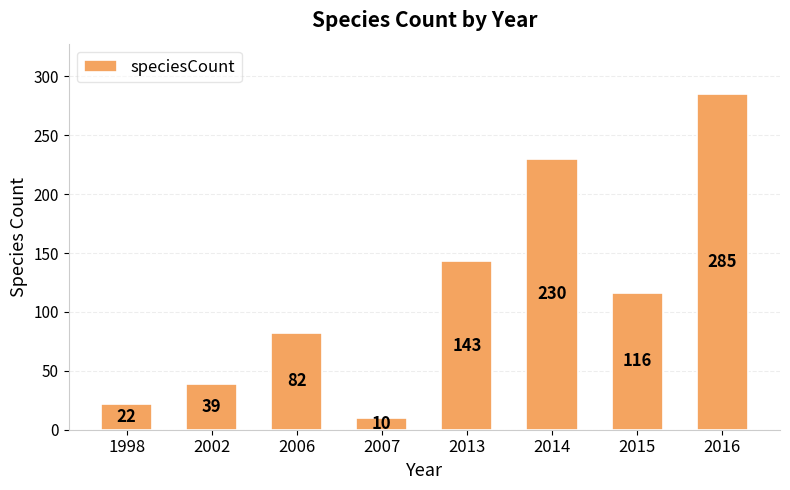

What is the value of the 3rd bar from the left?

82